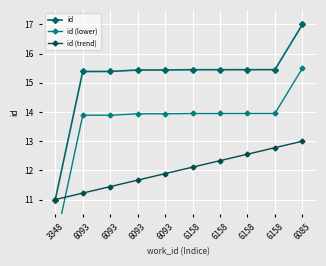

At 6093, list the series in order from smallest to largest.

id (trend), id (lower), id